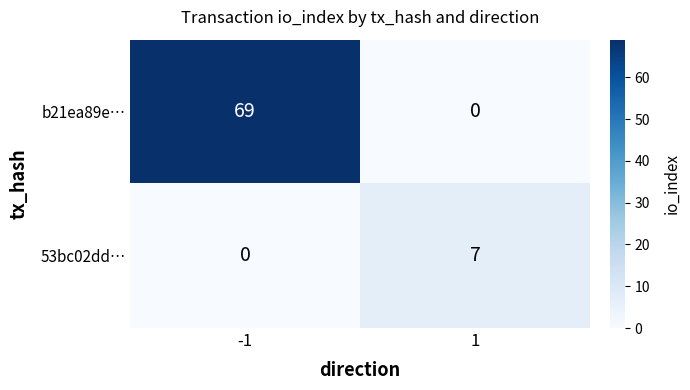

Which series changed the most between -1 and 1?

b21ea89e…